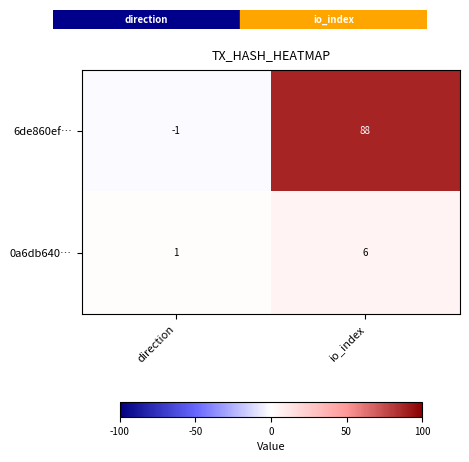

Is it true that 6de860ef… equals 130 at io_index?

False